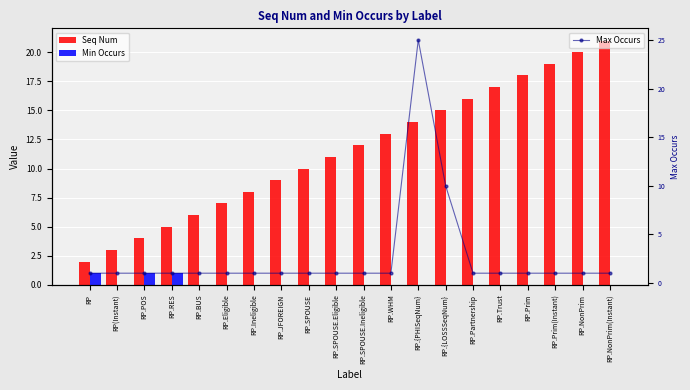

What is the difference between the Seq Num values at RP.BUS and RP.POS?

2